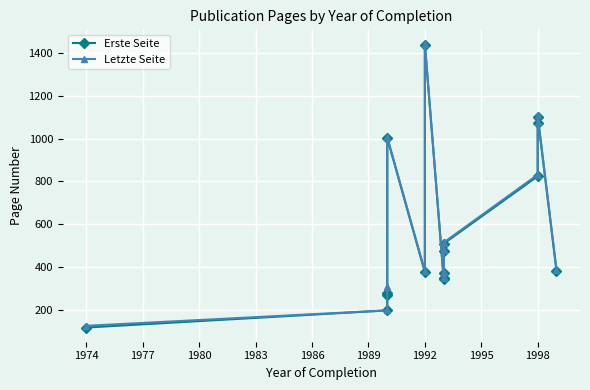

True or false: Letzte Seite and Erste Seite cross at least once.

False